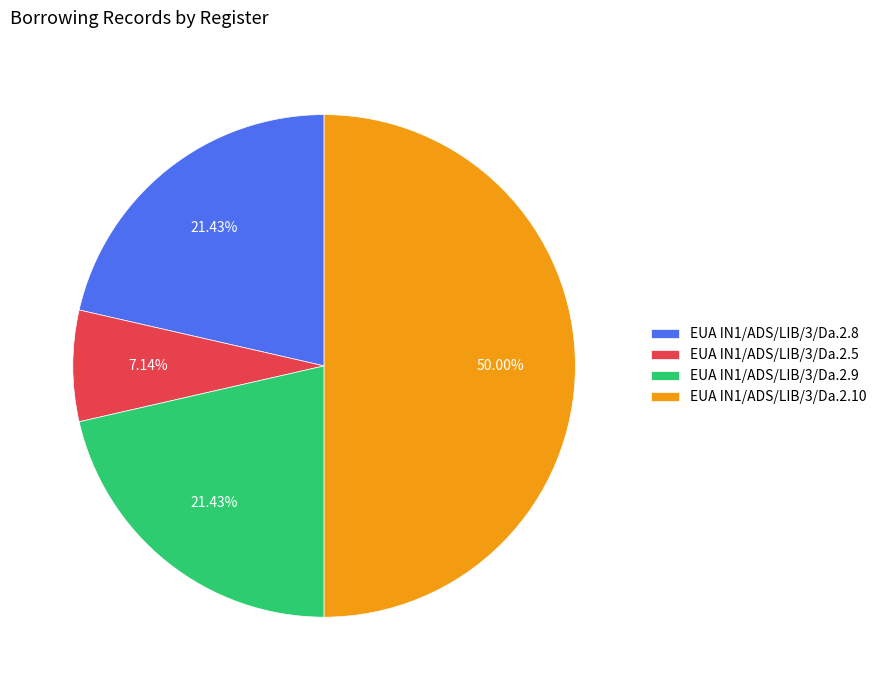

What percentage is the EUA IN1/ADS/LIB/3/Da.2.8 slice, to the nearest percent?

21%